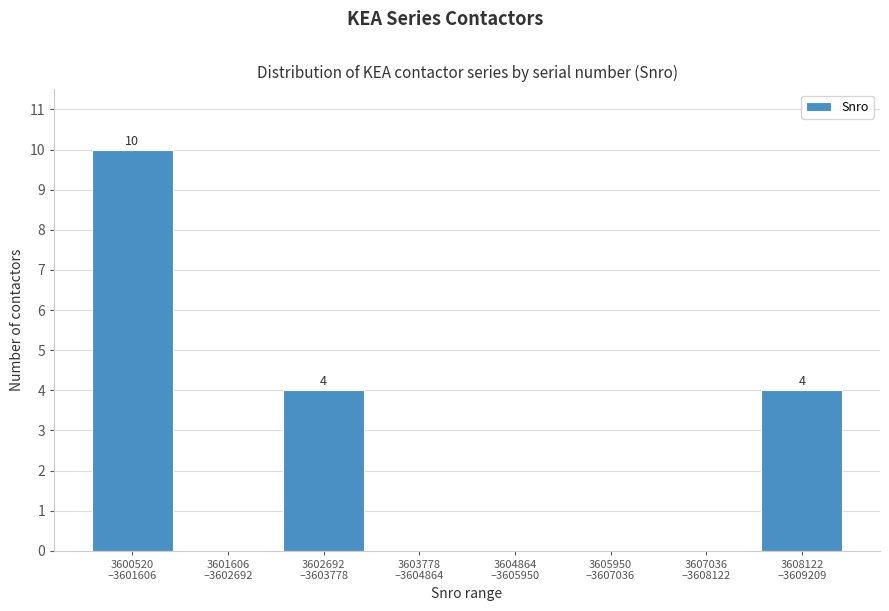

What is the sum of all values?

18